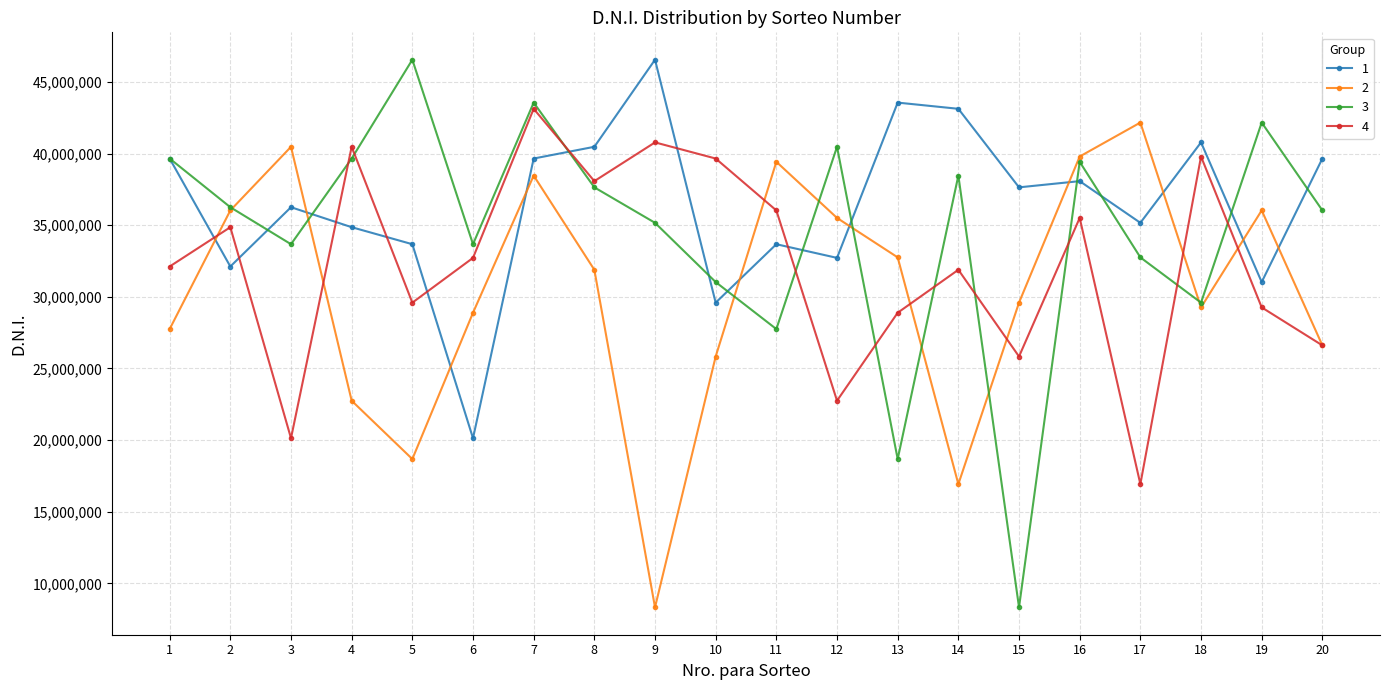

Where is the first local maximum for 3?

5